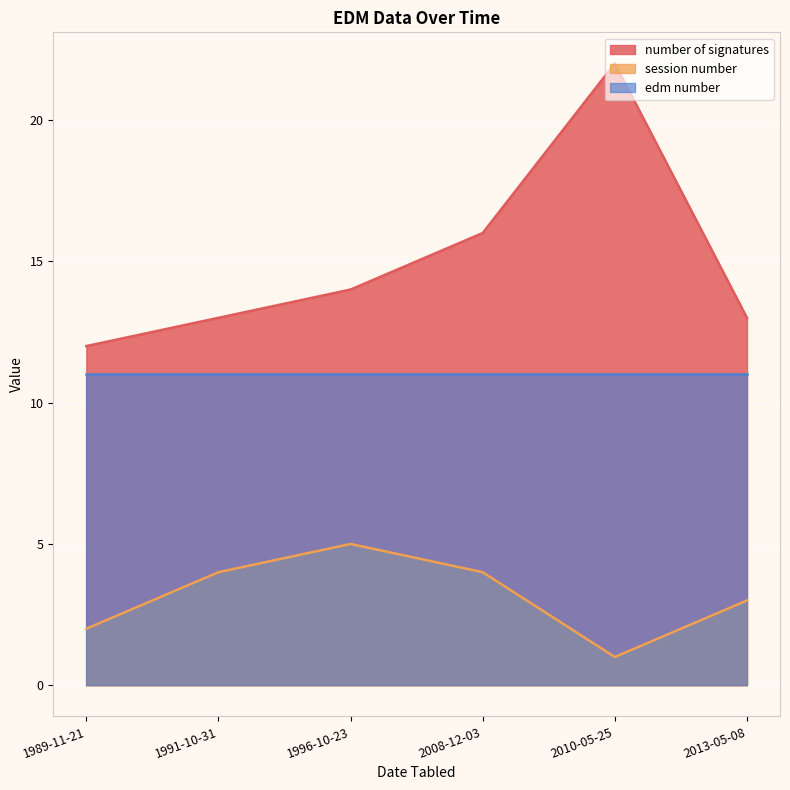

How many data points in session number are less than 4?

3